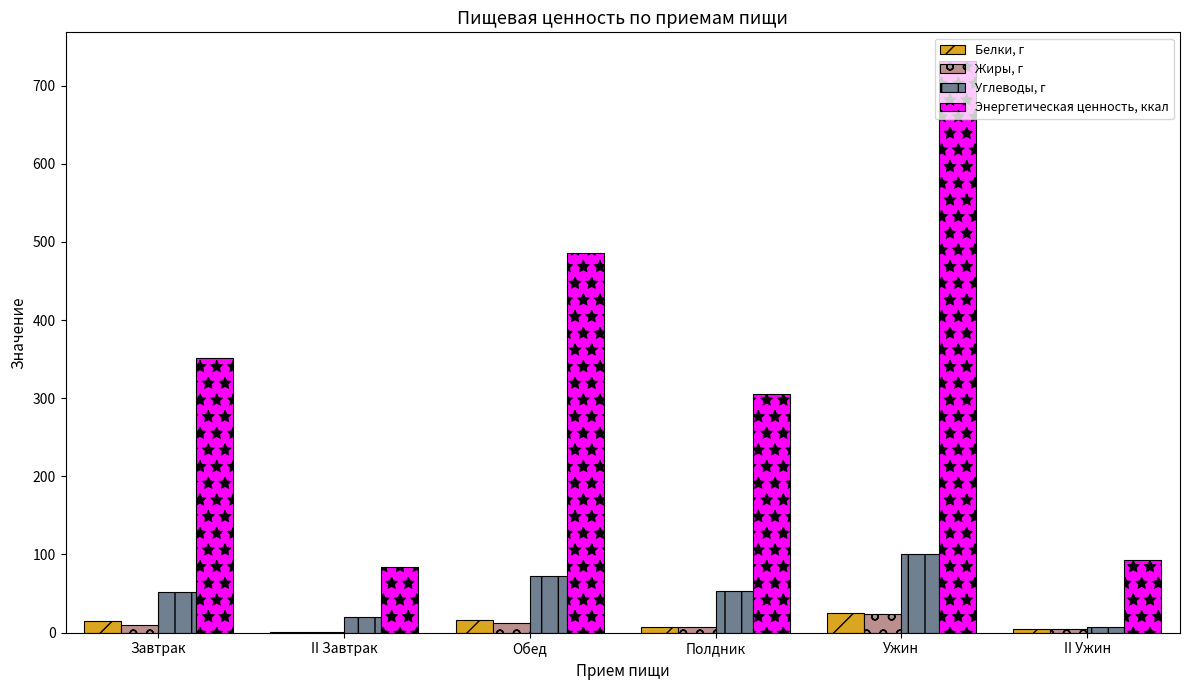

What is the sum of all Жиры, г values?

57.9